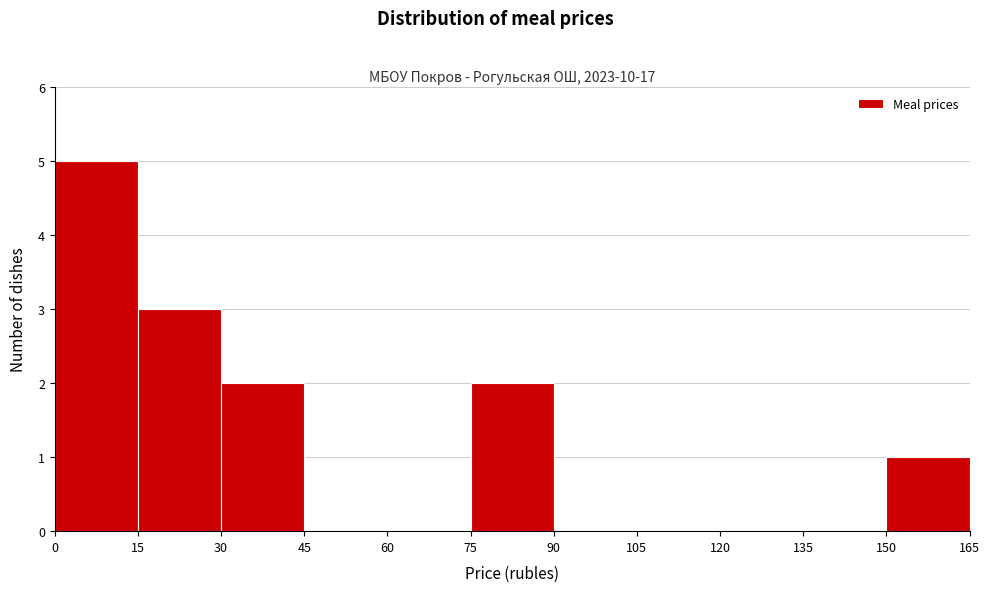

Reading left to right, transcribe this chart: for each bar, give the range it covers on the x-axis and its height. The values are not printed on the chart, so give them approximately, as read against the axis.

0 to 15: 5
15 to 30: 3
30 to 45: 2
45 to 60: 0
60 to 75: 0
75 to 90: 2
90 to 105: 0
105 to 120: 0
120 to 135: 0
135 to 150: 0
150 to 165: 1